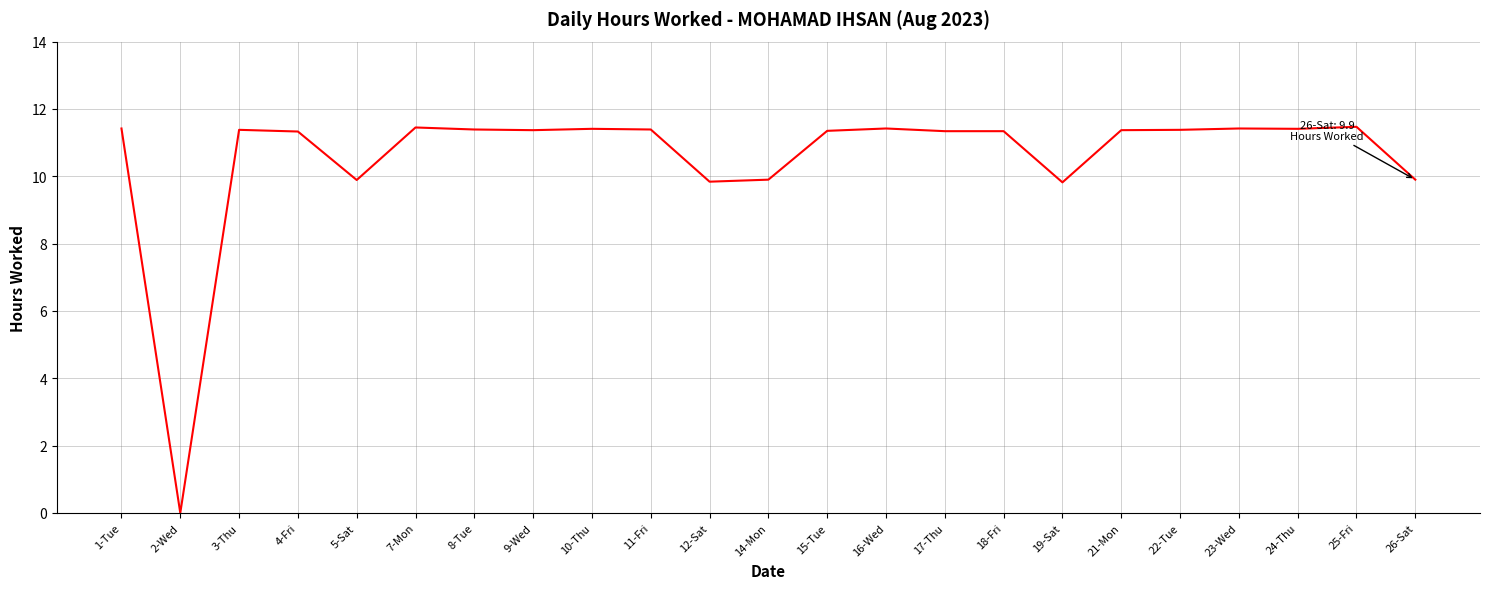

How many values are below 11?

6